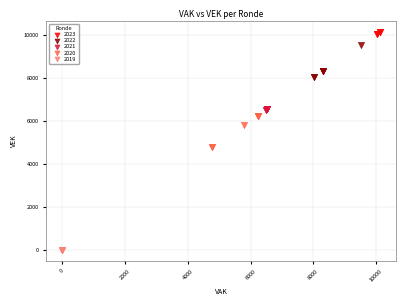

Which series contains the highest Y value?

2023